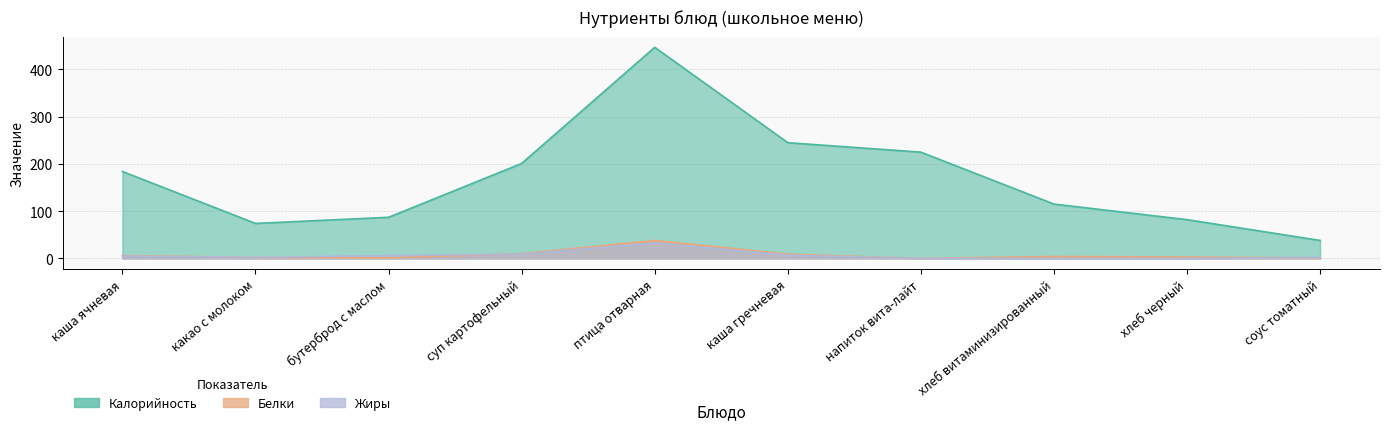

At which category does Жиры reach its first local peak?

птица отварная